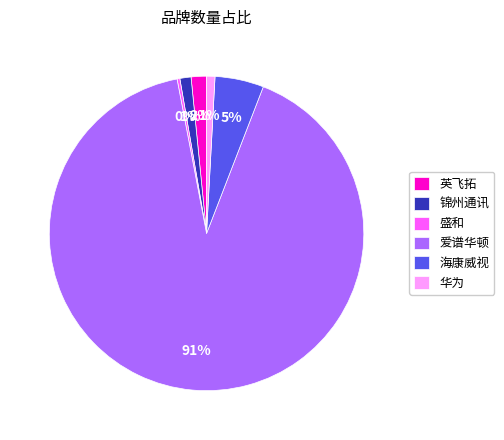

Combined, do 盛和 and 英飞拓 account for over 50%?

No